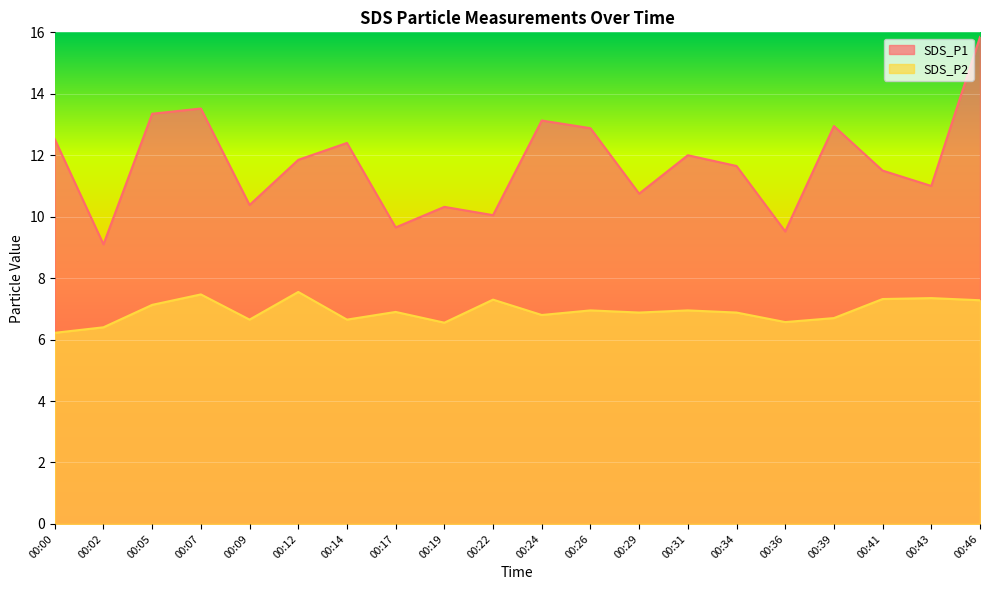

True or false: SDS_P2 and SDS_P1 intersect in this chart.

False